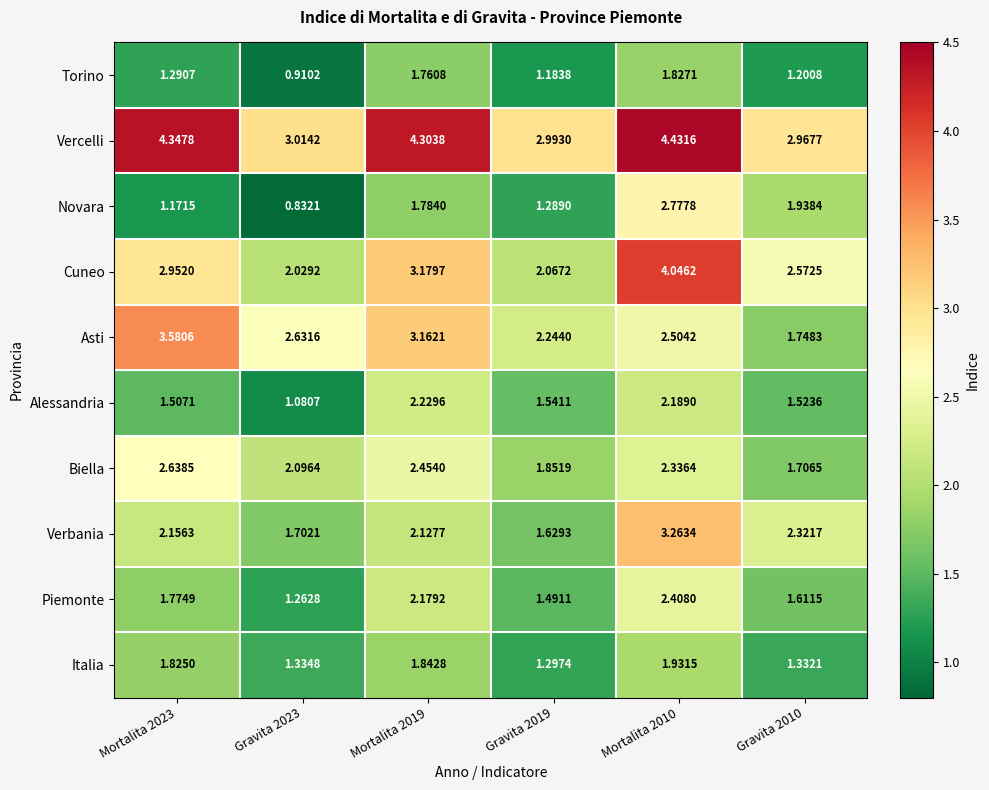

Which series has the largest range (max minus min)?

Cuneo